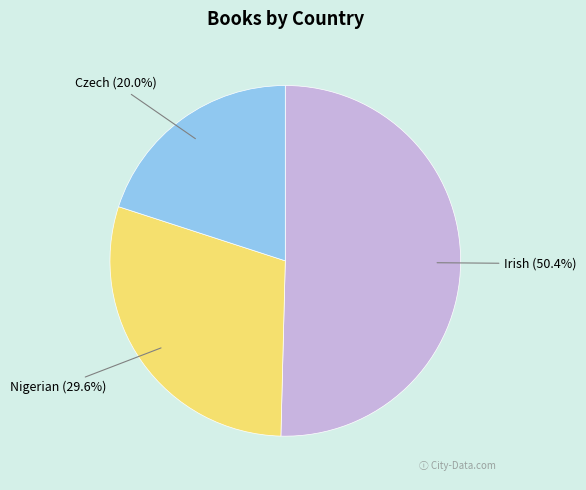

Which category accounts for the majority?

Irish